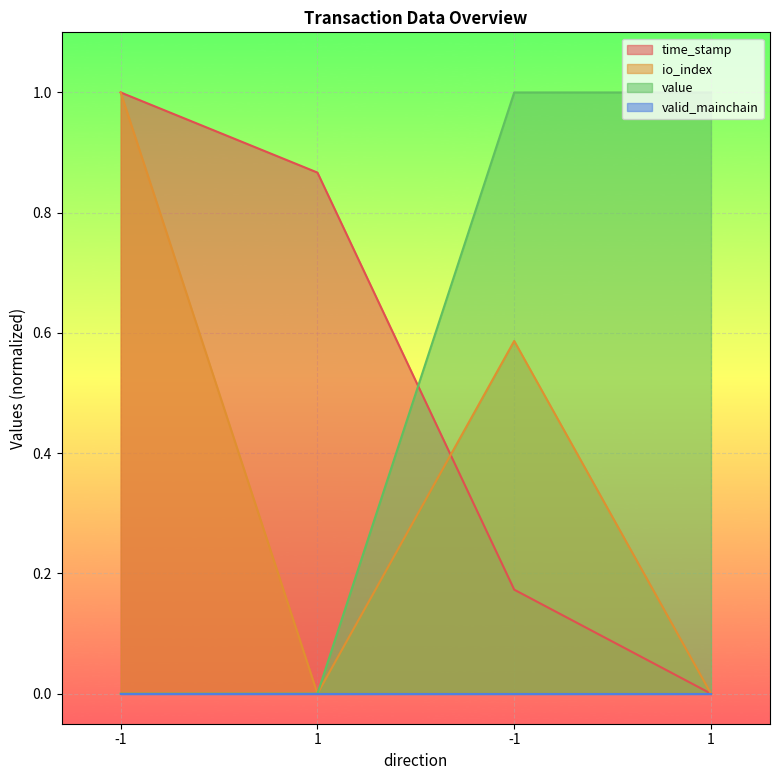

True or false: io_index has a value of 0.3 at 1.

False